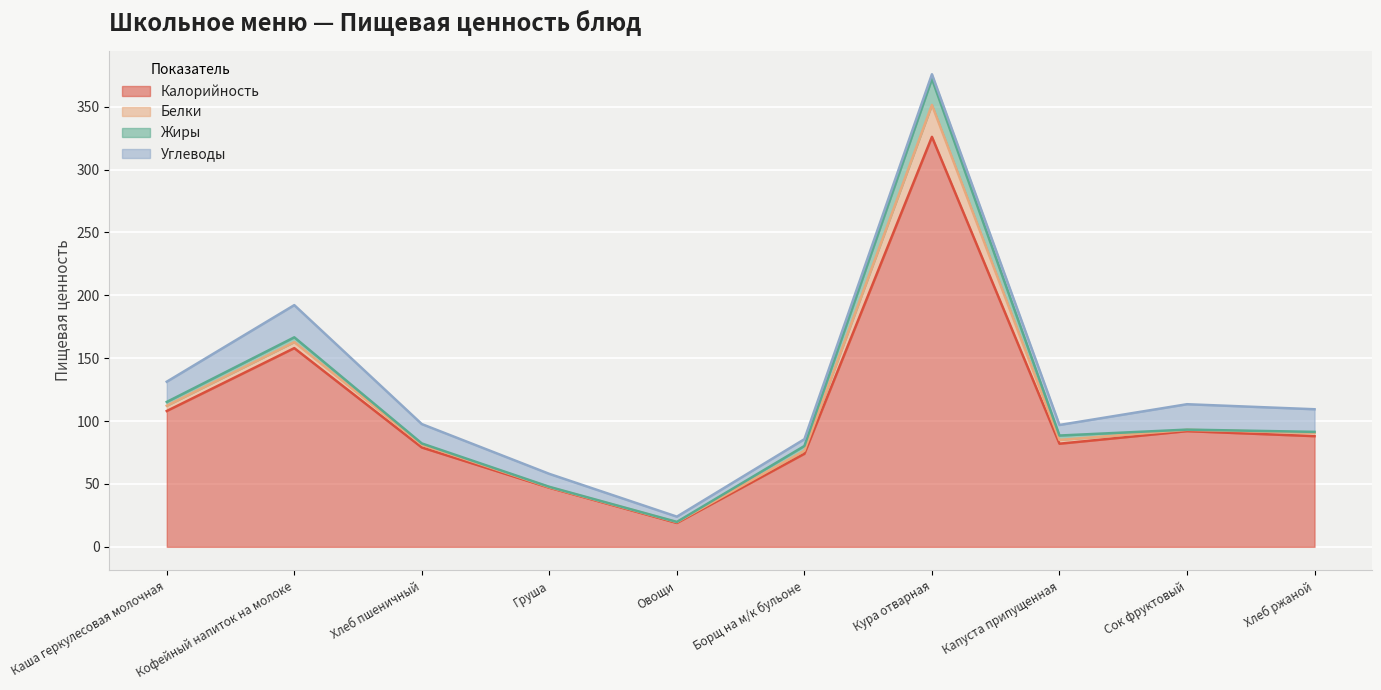

Which series has the largest total across all categories?

Калорийность